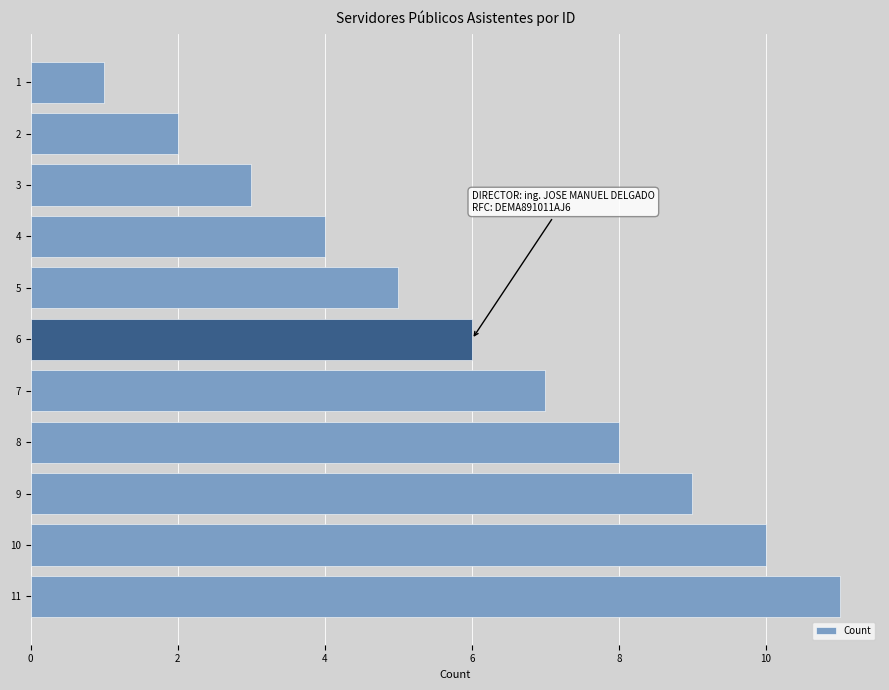

At which category does the chart reach its peak across all series?

11